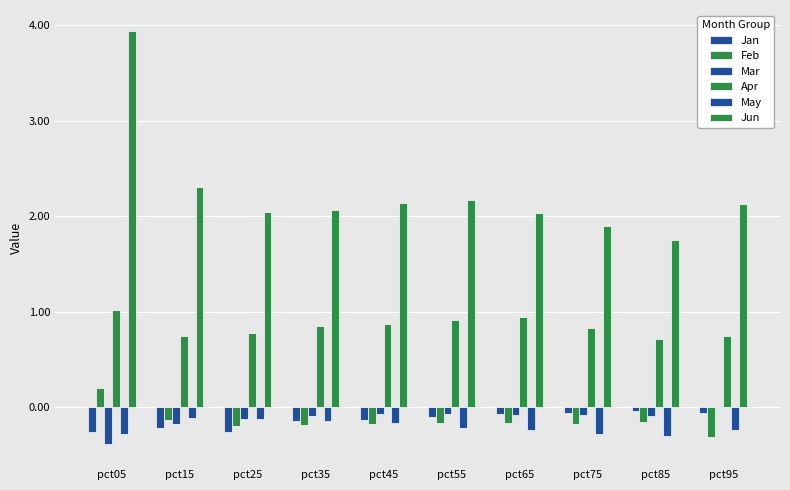

What is the sum of all Jan values?

-1.4